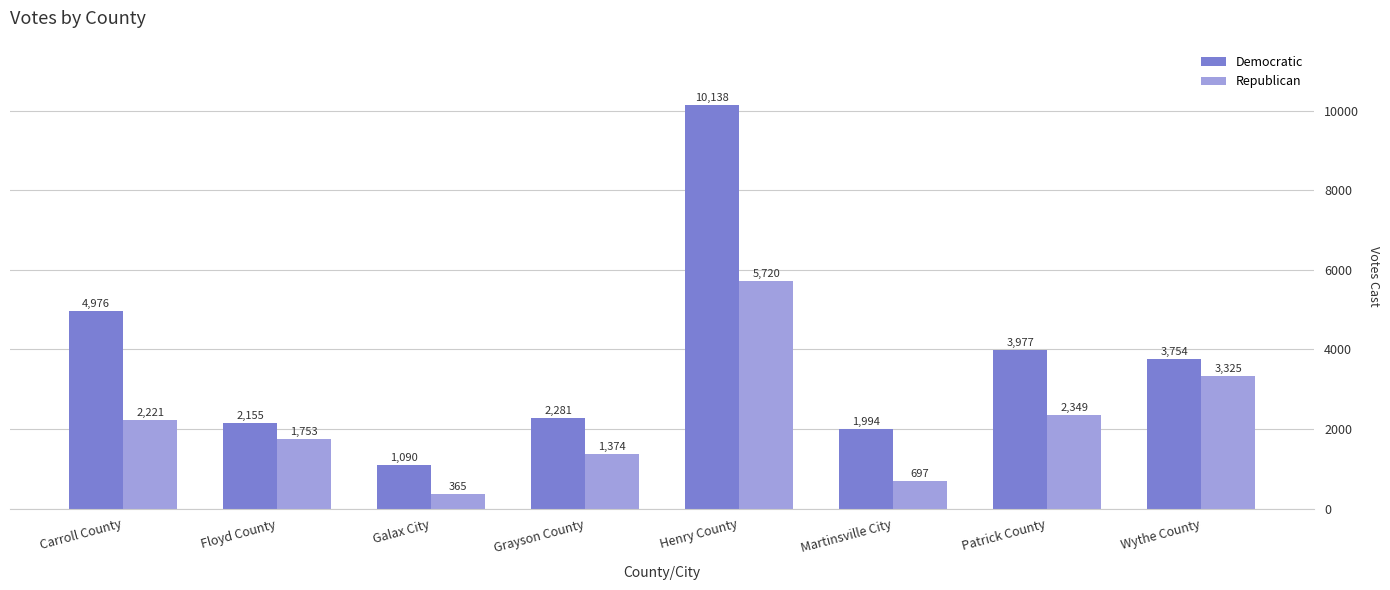

Where does the Democratic series first go above 3754?

Carroll County